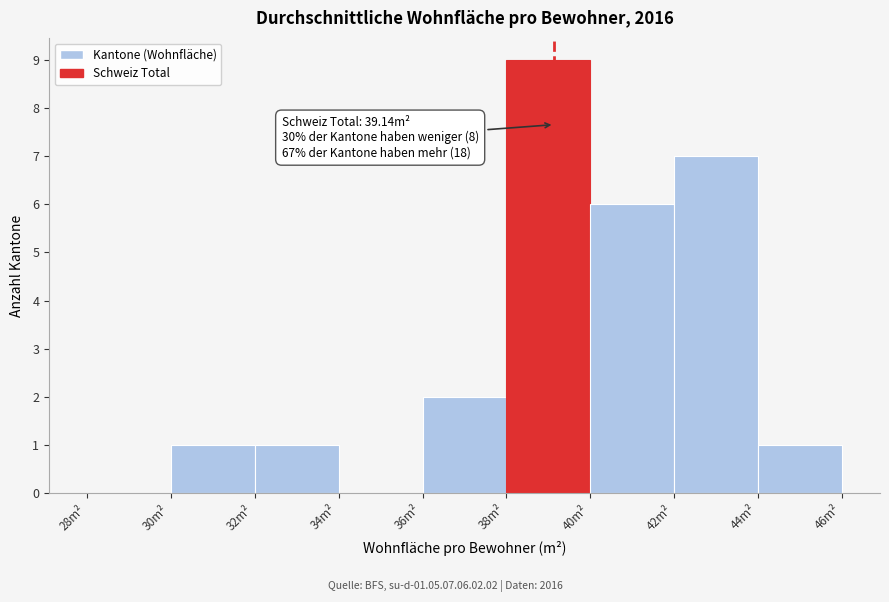

Which range on the x-axis has the tallest bar?

38 to 40